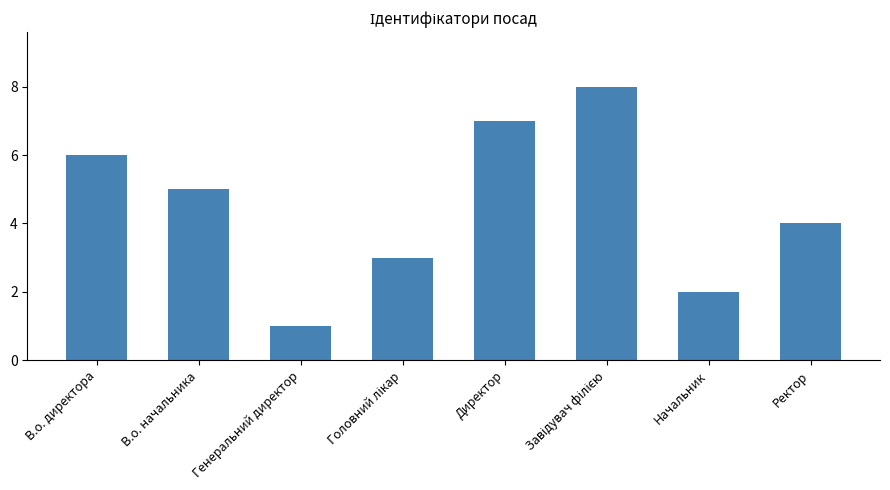

What is the sum of the values at В.о. начальника and В.о. директора?

11